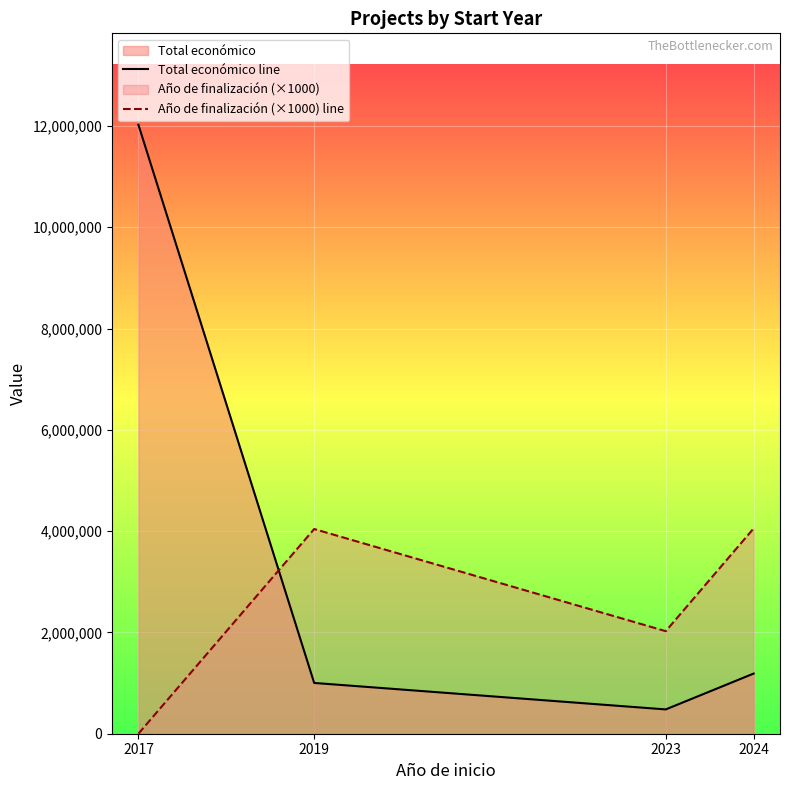

What is the maximum value for Año de finalización (×1000) line?

4054000